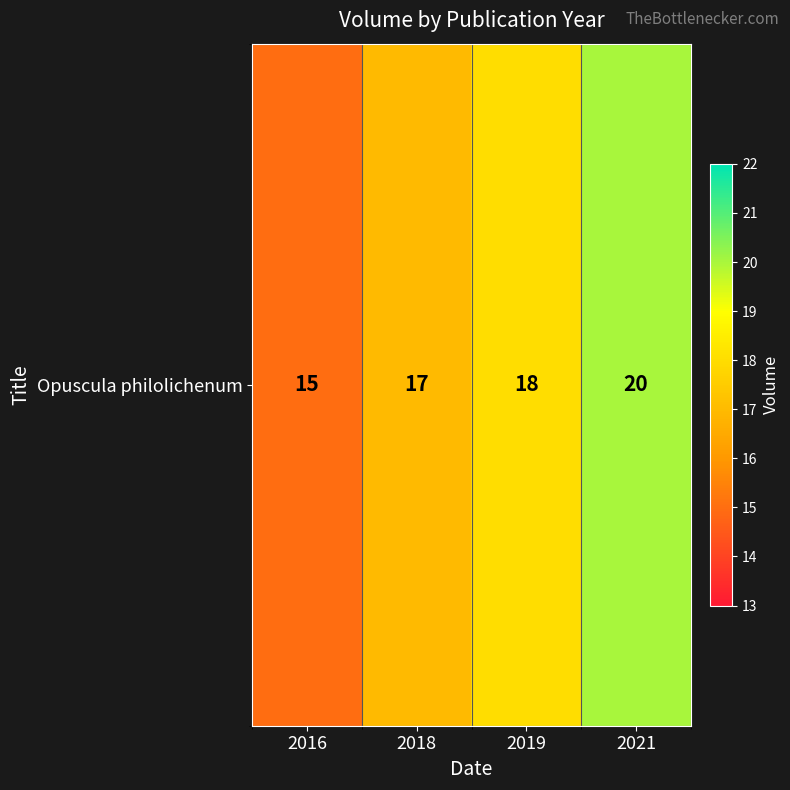

What is the maximum value shown in the chart?

20